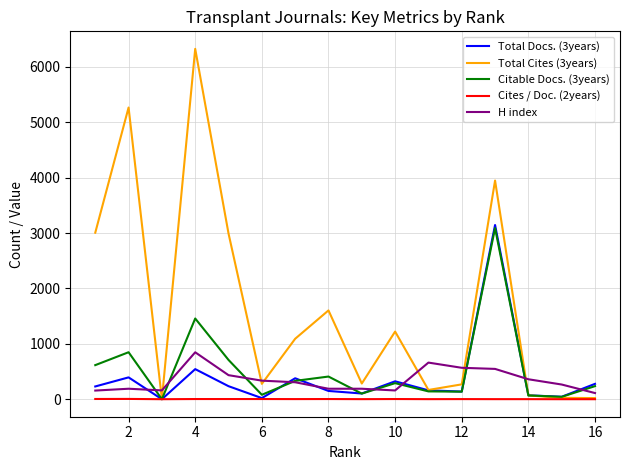

Which series has the largest range (max minus min)?

Total Cites (3years)